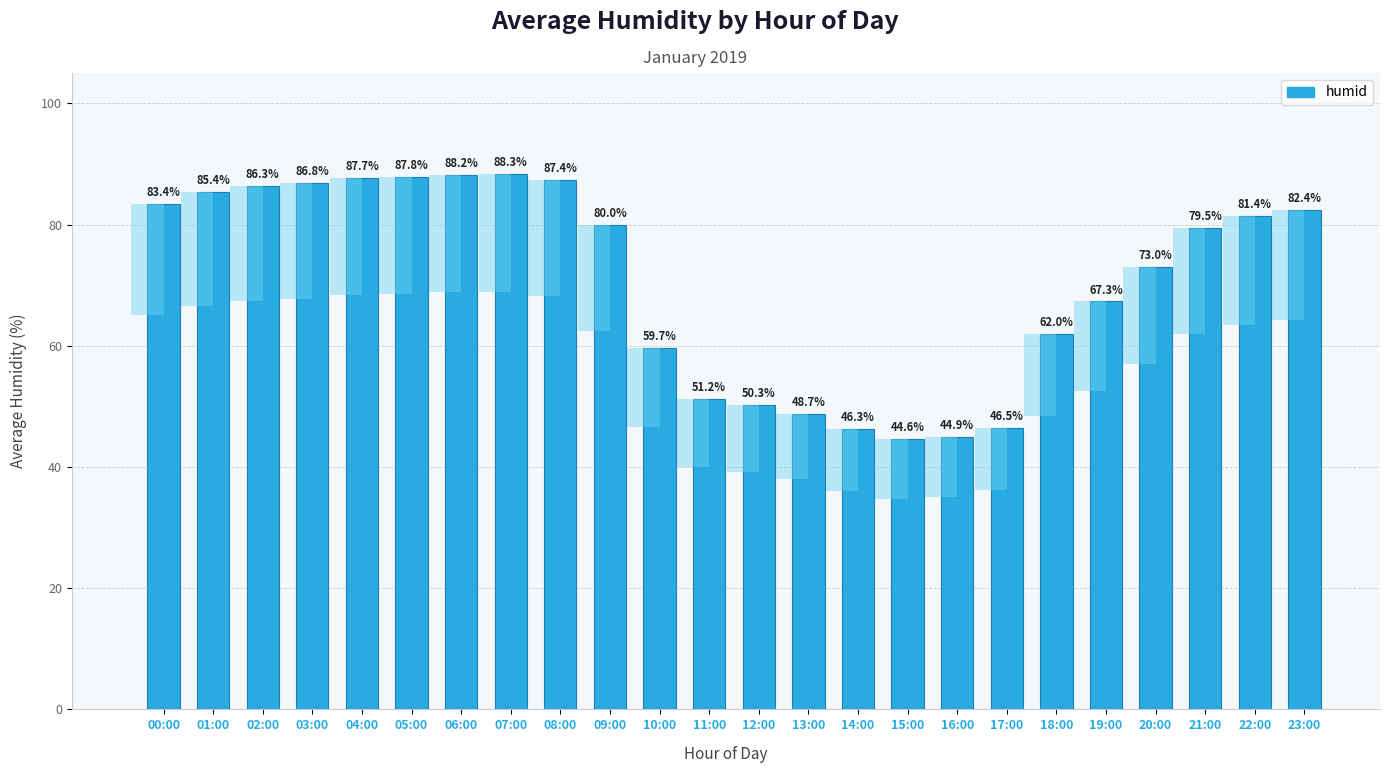

What is the label of the 12th bar from the left?

11:00